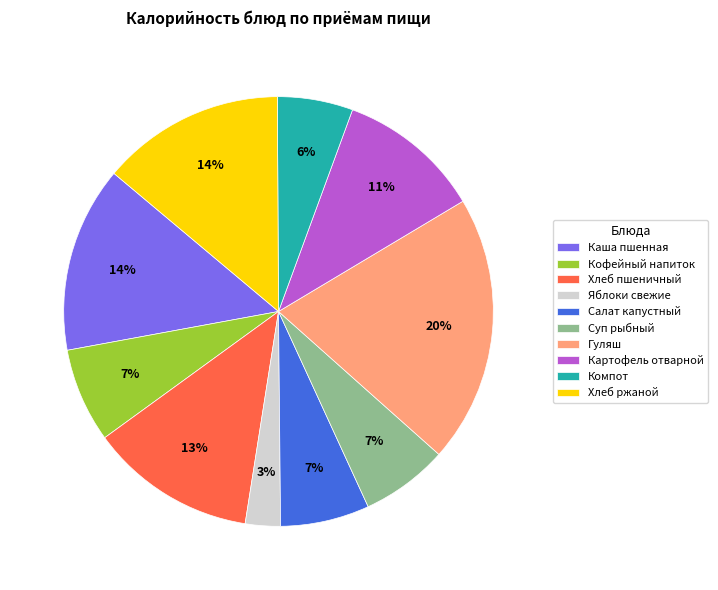

To the nearest percent, what is the average slice percentage?

10%